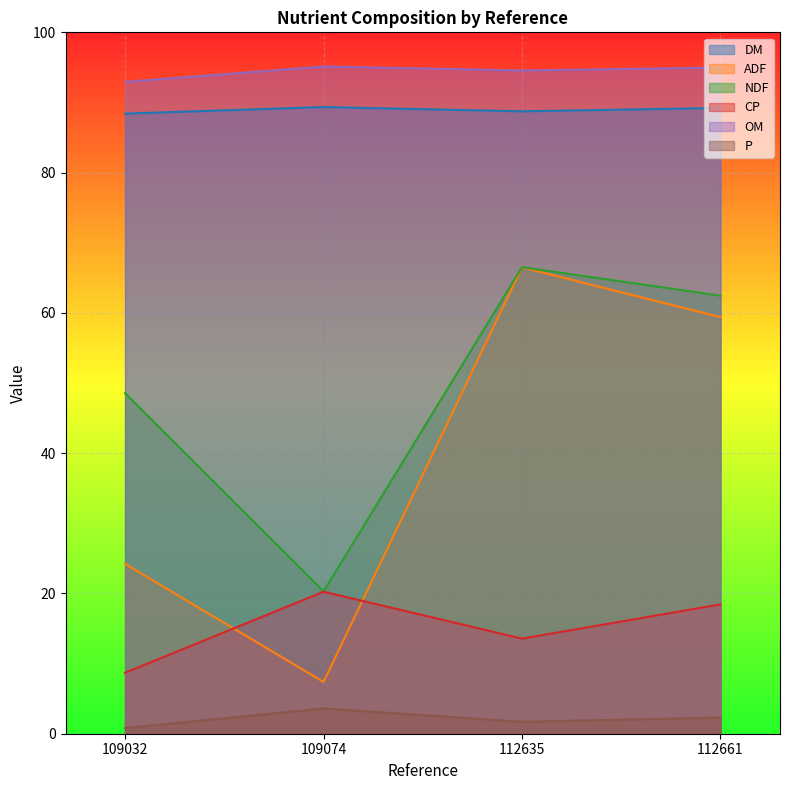

What is the minimum value for ADF?

7.4